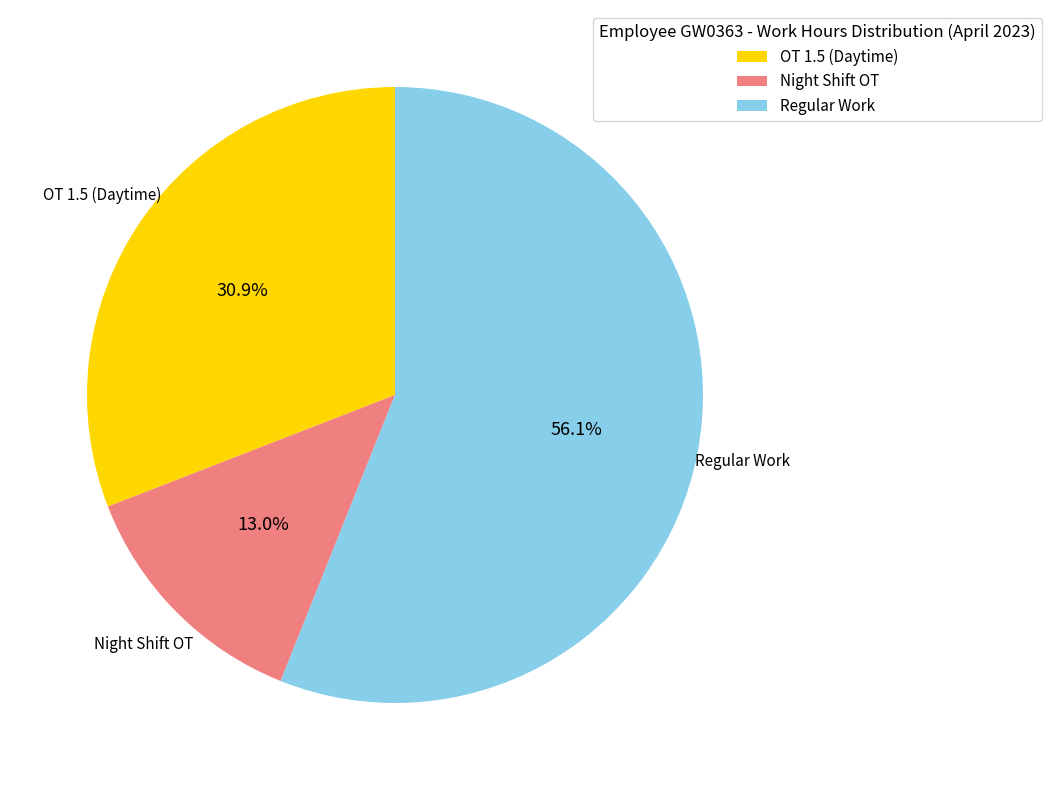

Rank the categories by value from lowest to highest.

Night Shift OT, OT 1.5 (Daytime), Regular Work